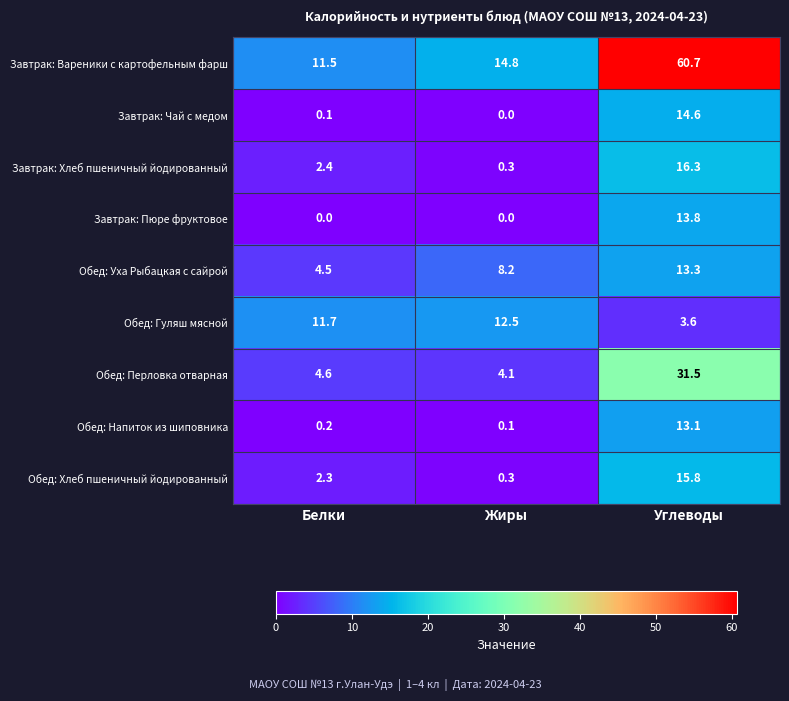

True or false: Обед: Хлеб пшеничный йодированный has a value of 15.8 at Углеводы.

True